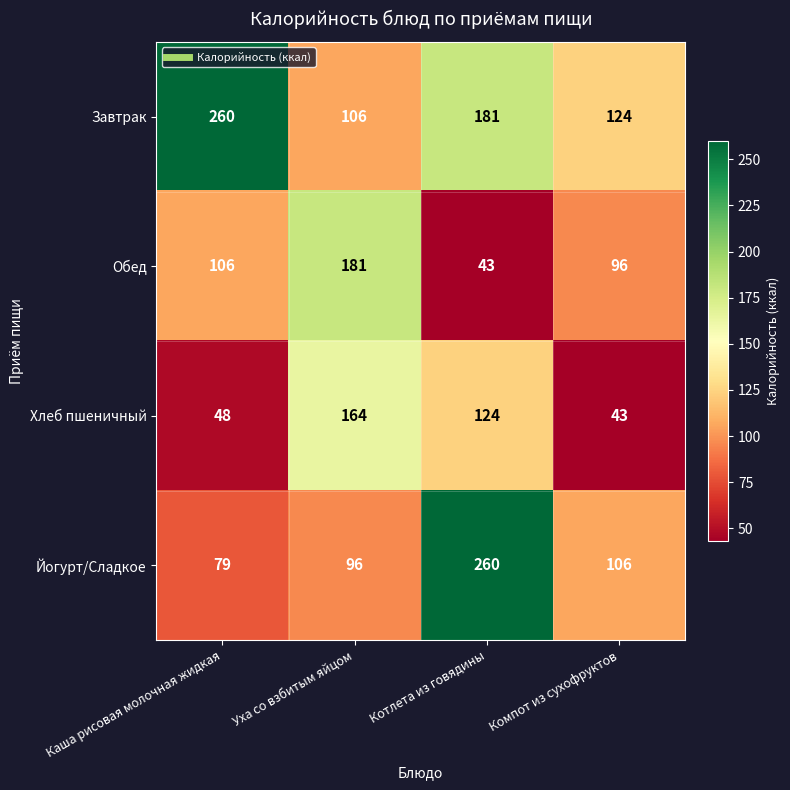

What is the greatest value displayed?

260